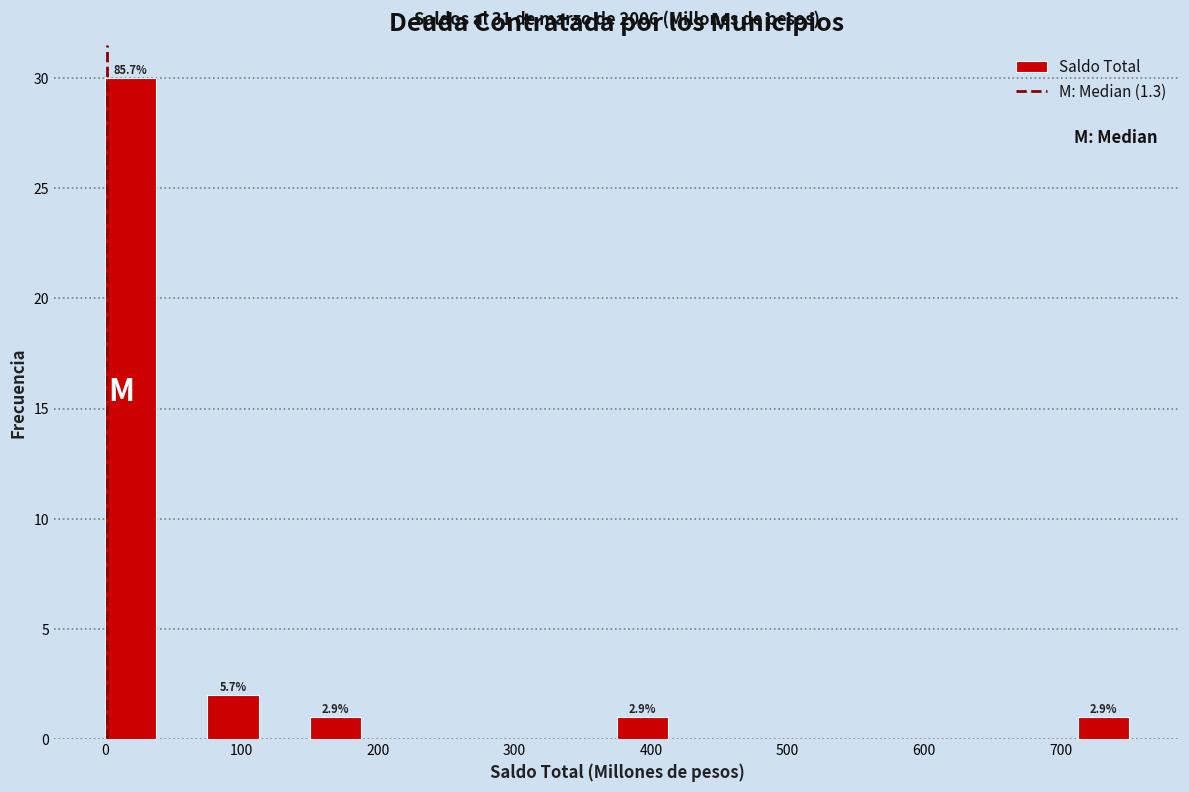

Around what value on the x-axis is the tallest bar? Give the approximate position of its centre, as read against the axis.

20